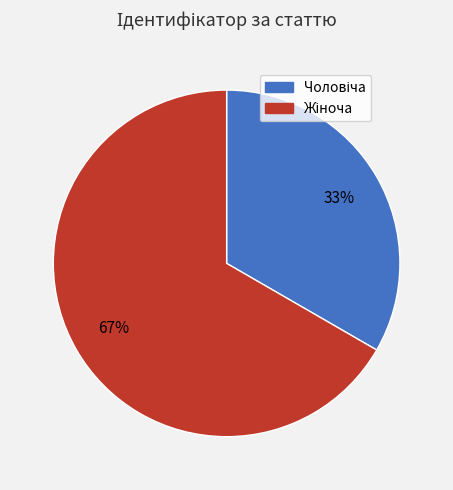

Is there any slice that represents more than half of the pie?

Yes